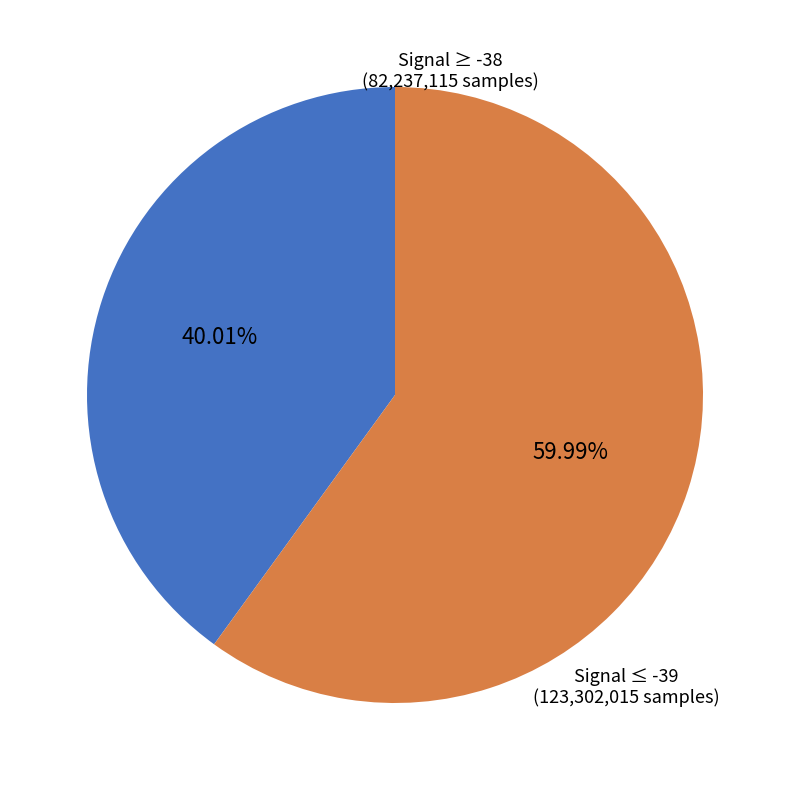

Is there a majority slice in this chart?

Yes